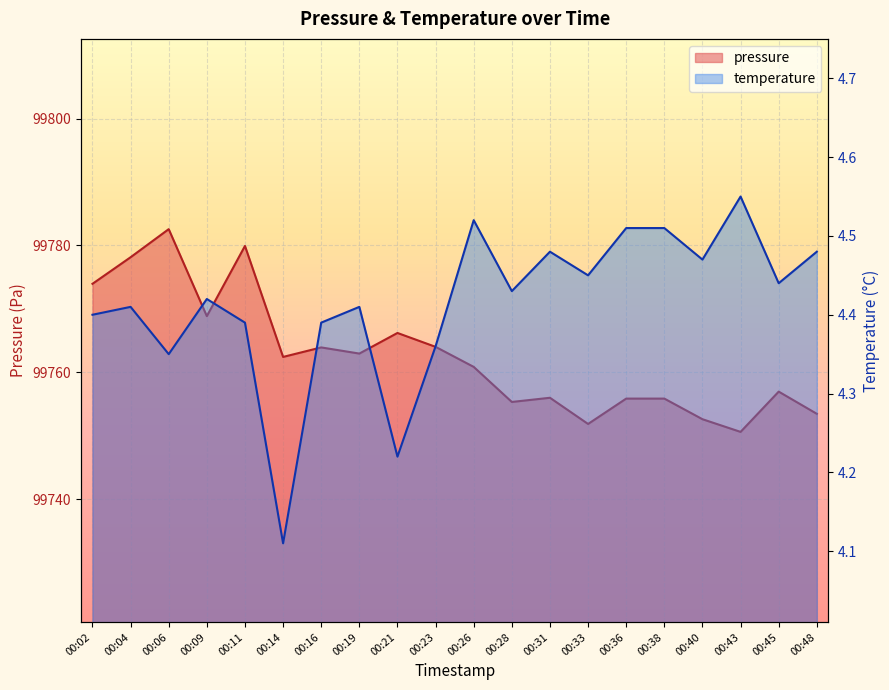

What is the sum of the temperature values at 00:06 and 00:04?

8.8